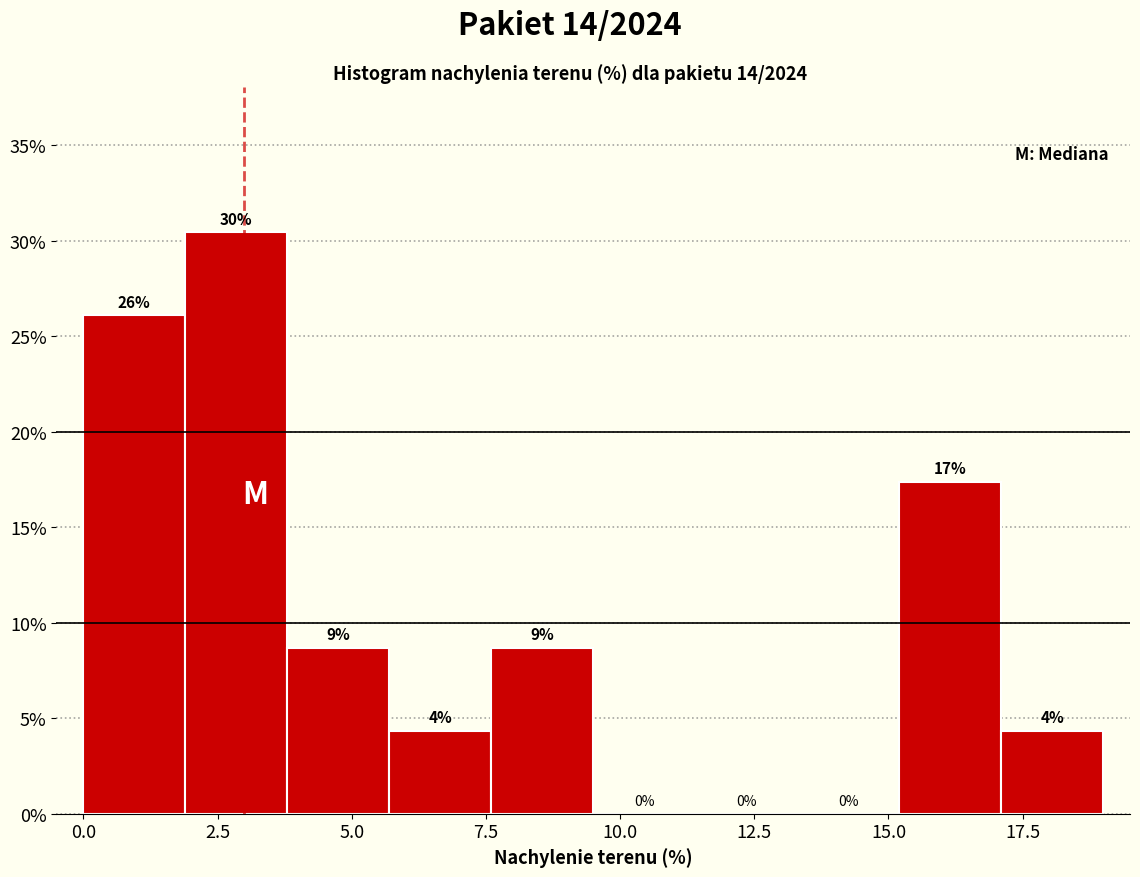

Around what value on the x-axis is the tallest bar? Give the approximate position of its centre, as read against the axis.

3.0